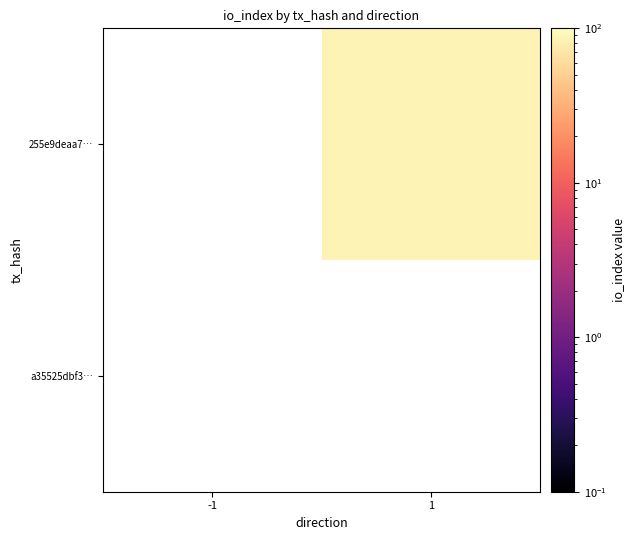

List the series in order of their overall mean, highest first.

a35525dbf3…, 255e9deaa7…